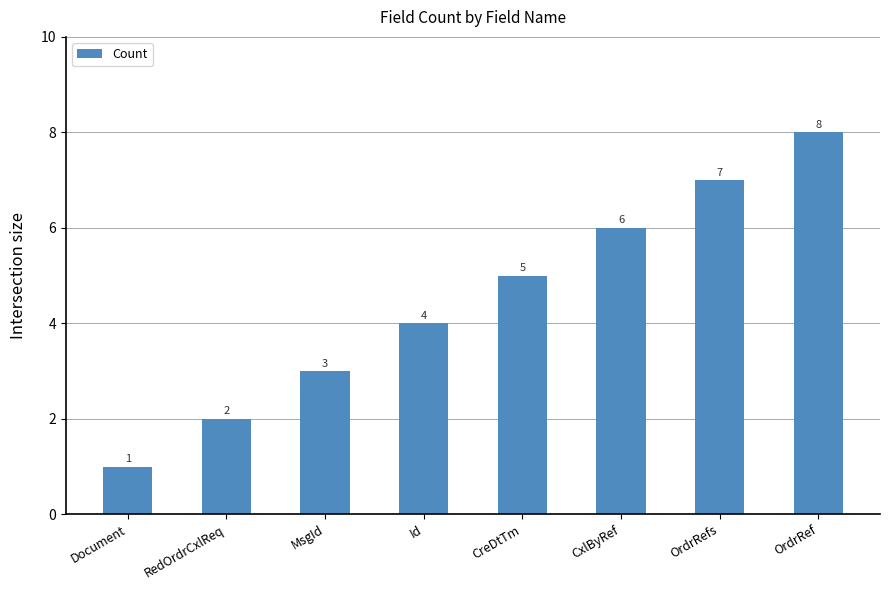

Reading left to right, extract all data points from this chart.

1	2	3	4	5	6	7	8